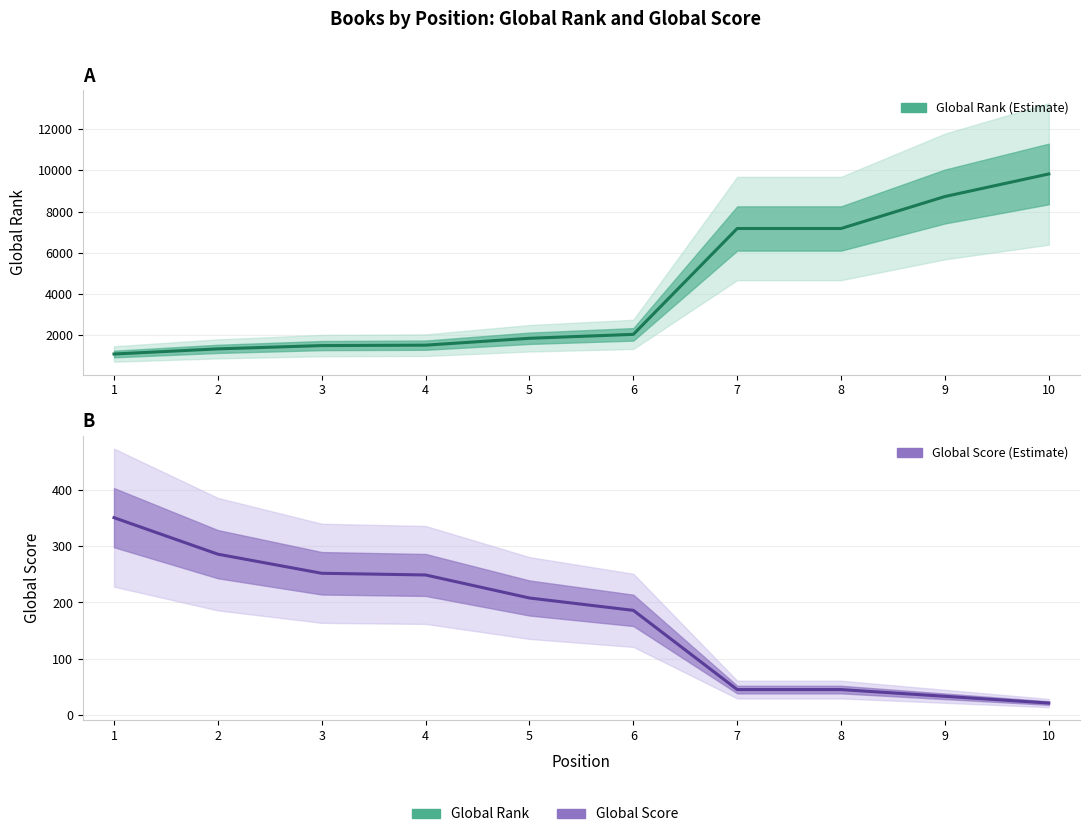

What is the value of the Global Score point at the 5th from the left?

208